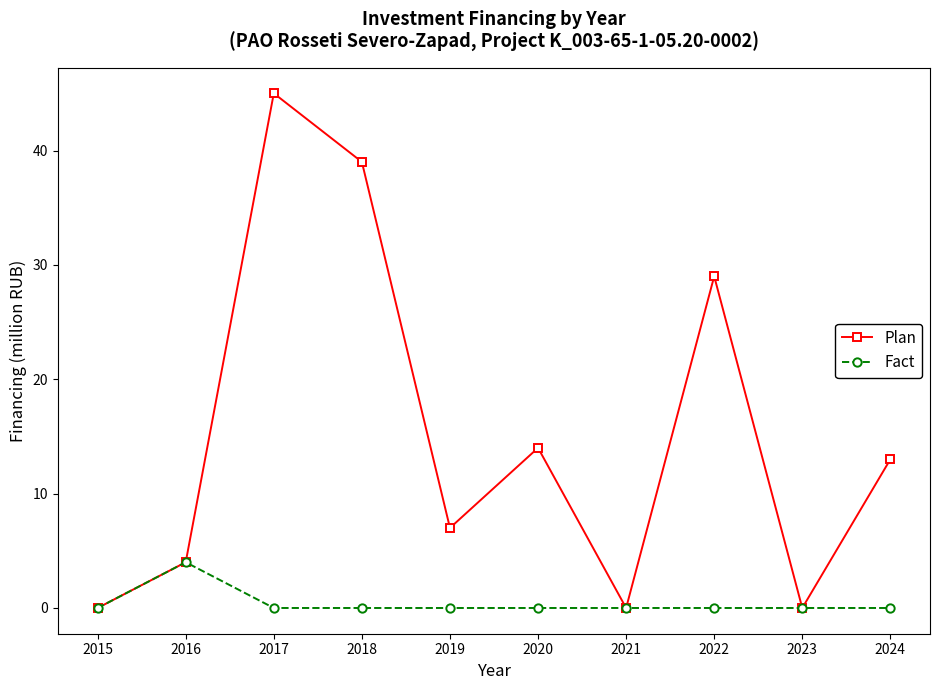

What is the value of the Plan point at the 2nd from the left?

4